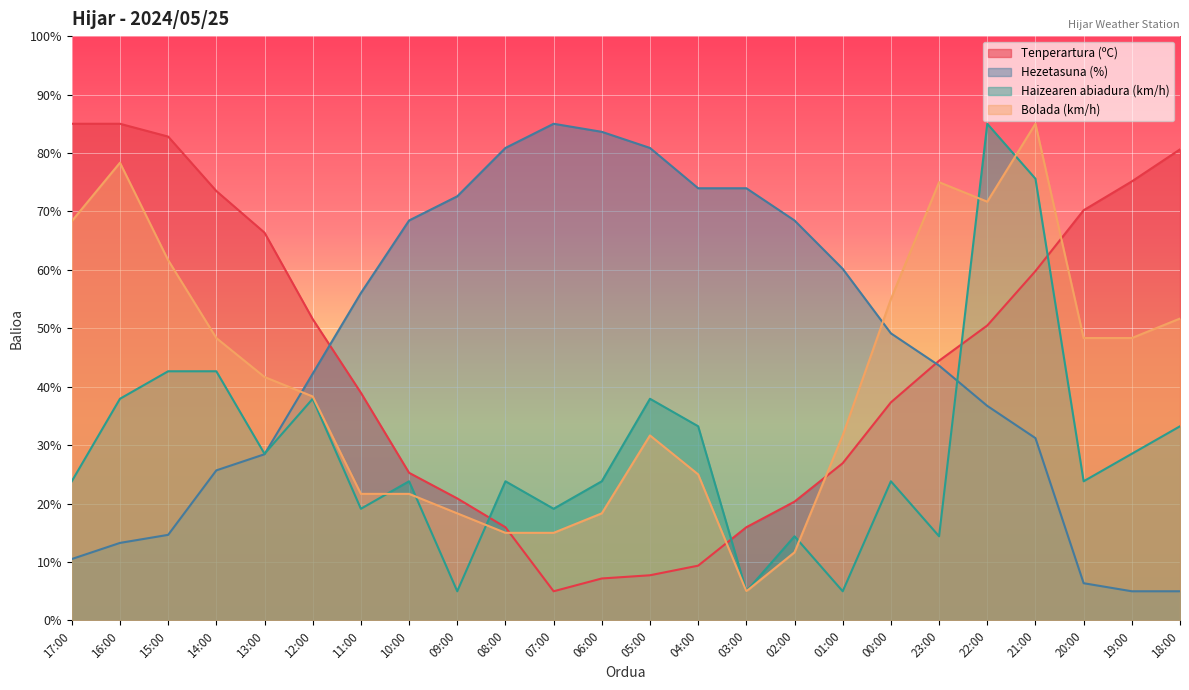

What is the approximate value of Haizearen abiadura (km/h) at 20:00?

23.8